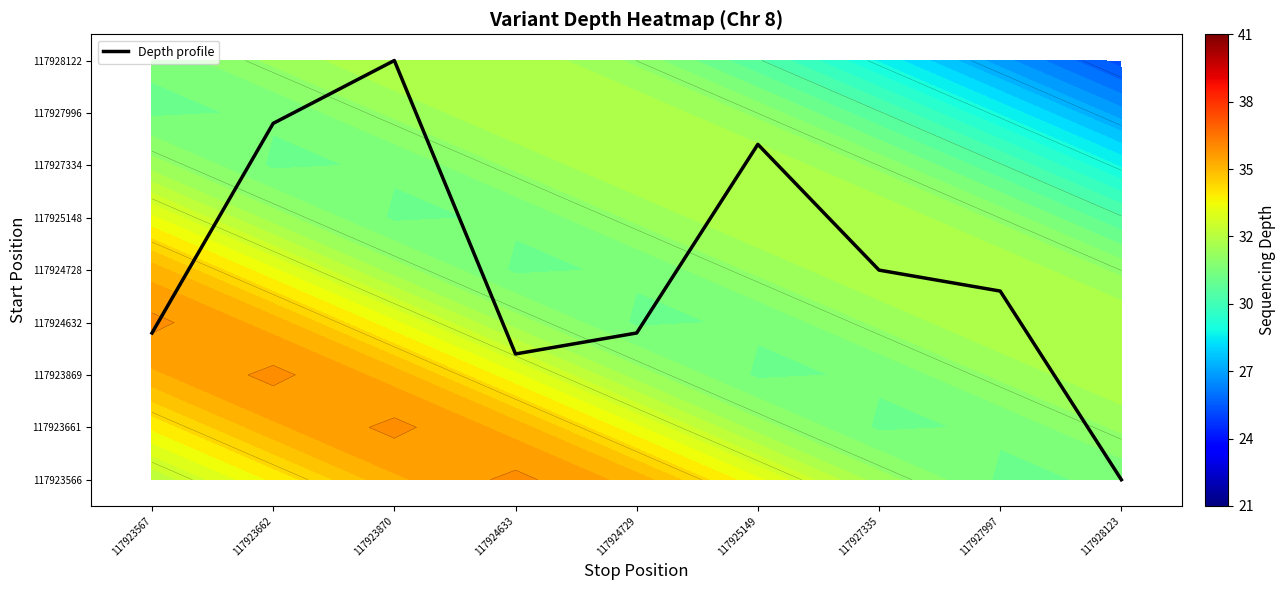

What is the ratio of the value at 117924633 to the value at 117924729?

0.9